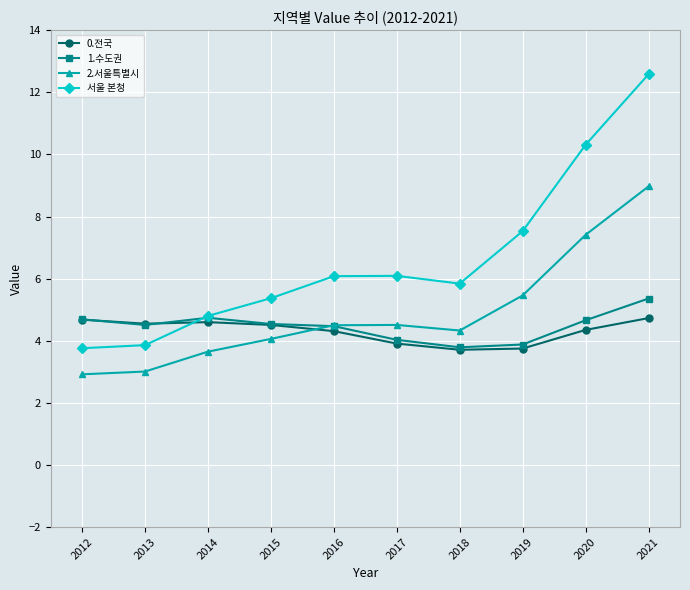

Which series changed the most between 2017 and 2020?

서울 본청